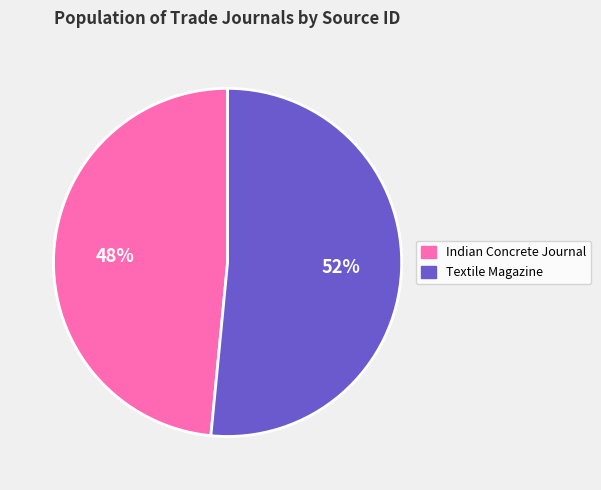

To the nearest percent, what portion does Textile Magazine represent?

52%